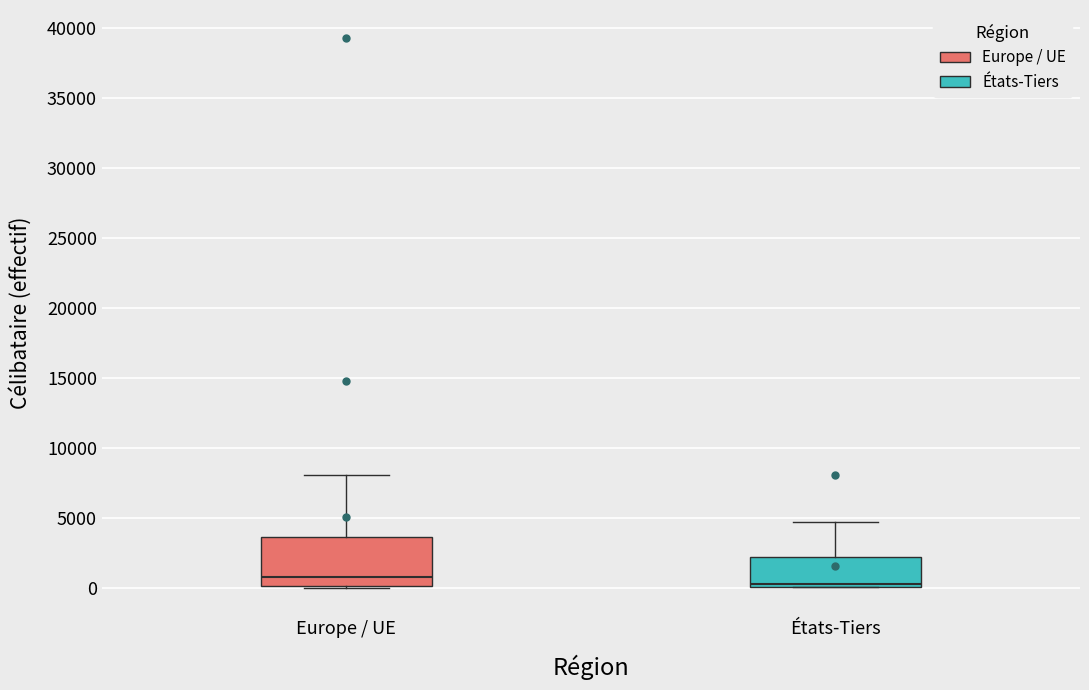

Where does the upper whisker of the box for Europe / UE end on the y-axis? The values are not printed on the chart, so give them approximately, as read against the axis.

8000